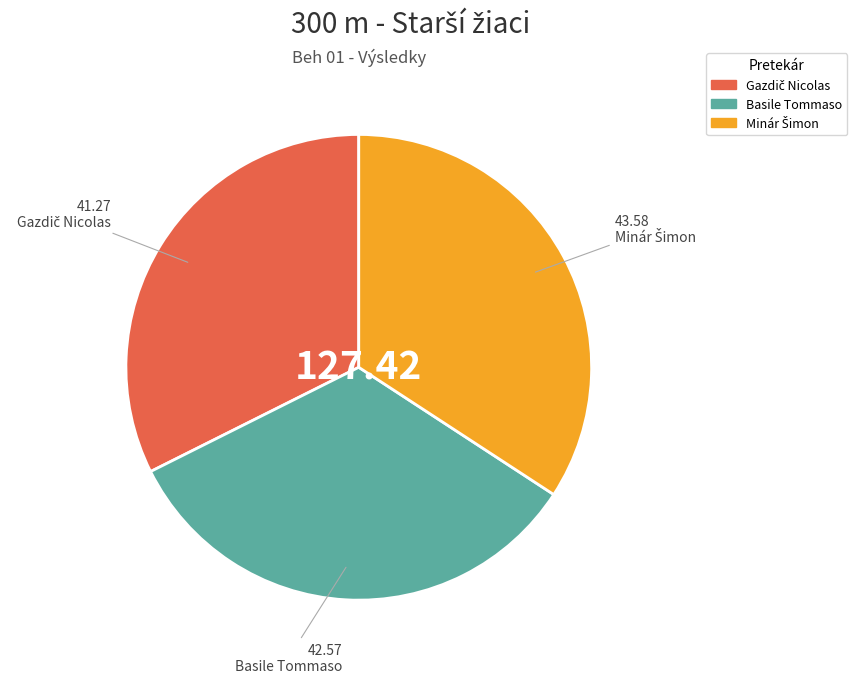

How many segments does this pie chart have?

3